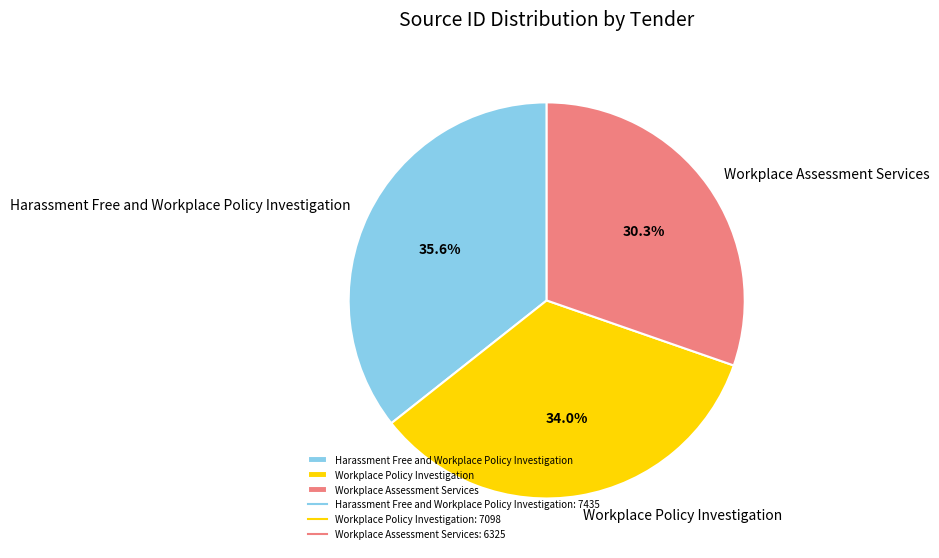

True or false: Harassment Free and Workplace Policy Investigation accounts for 36% of the total.

True